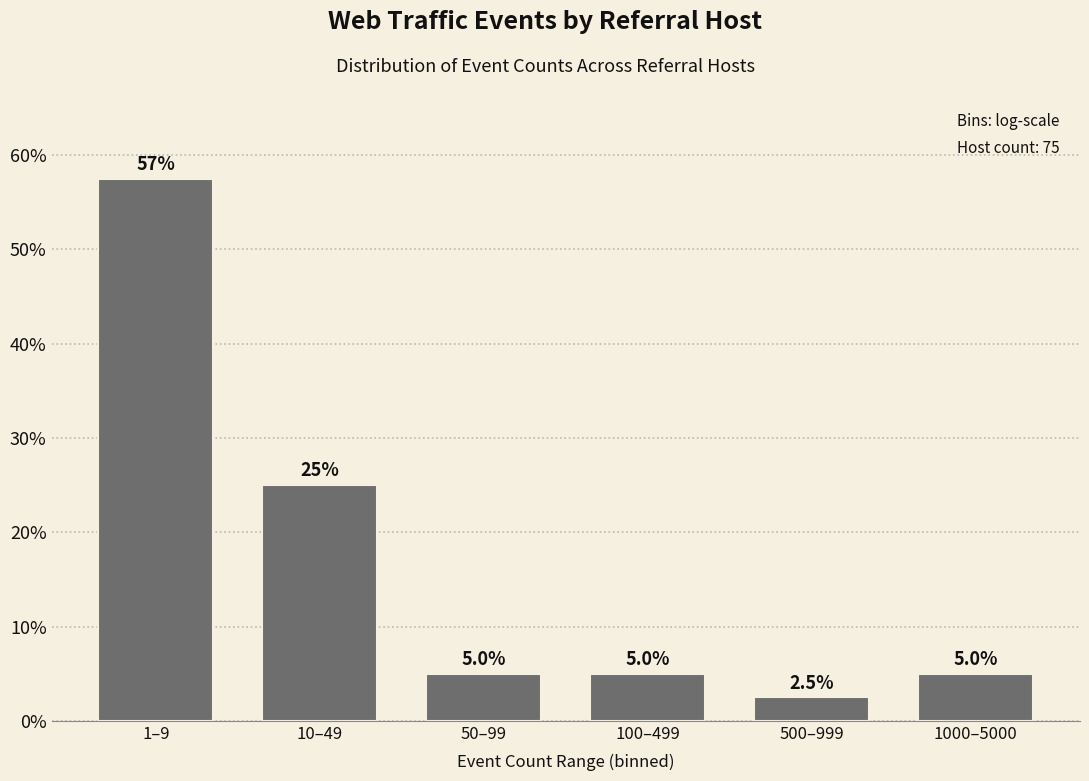

Reading left to right, list all the values displayed in this chart.

57.5	25.0	5.0	5.0	2.5	5.0